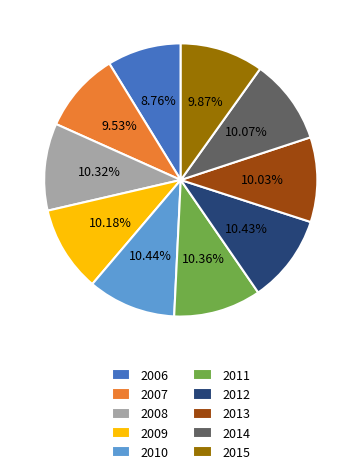

How many segments does this pie chart have?

10